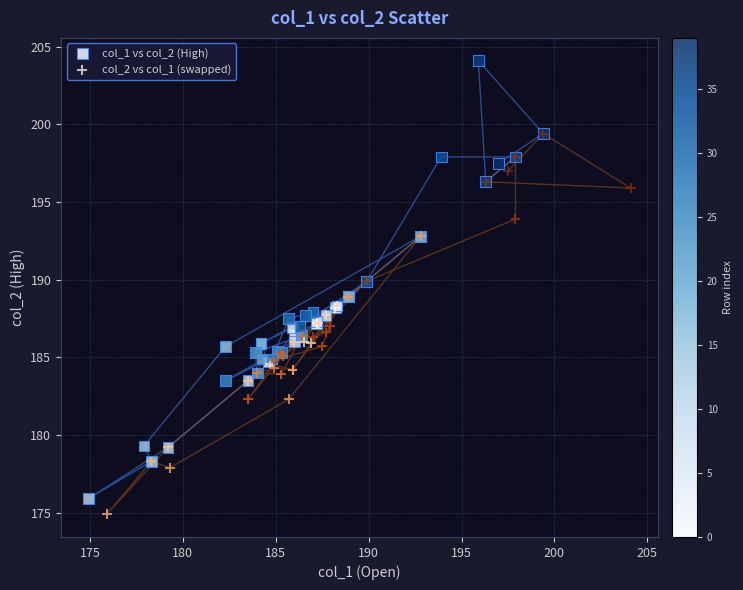

Which series has the widest spread of Y values?

col_1 vs col_2 (High)